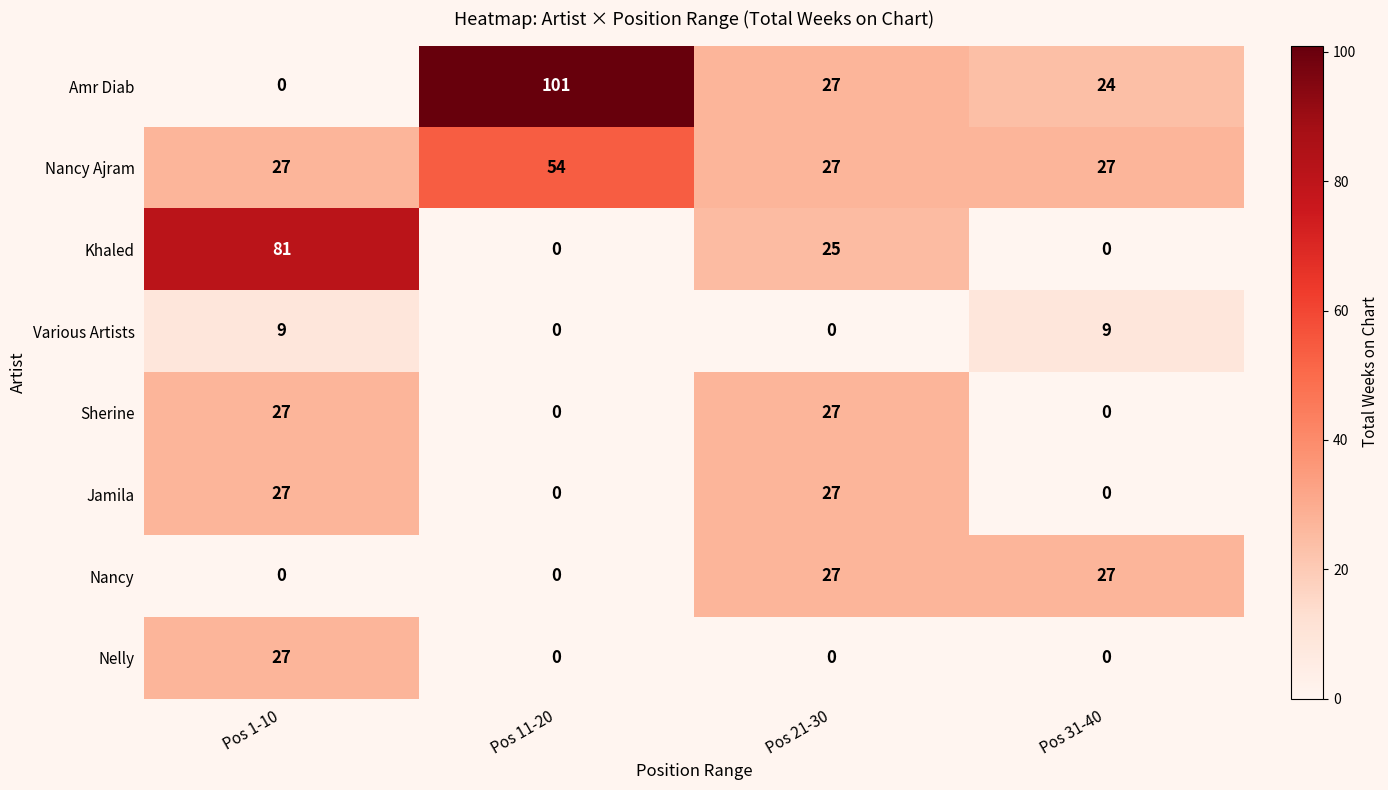

Count the Jamila values in the range 0 to 27.

4